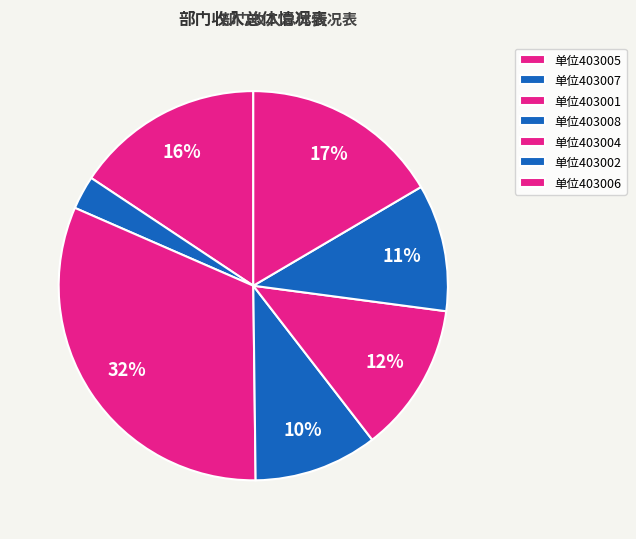

How many slices are in this pie chart?

7